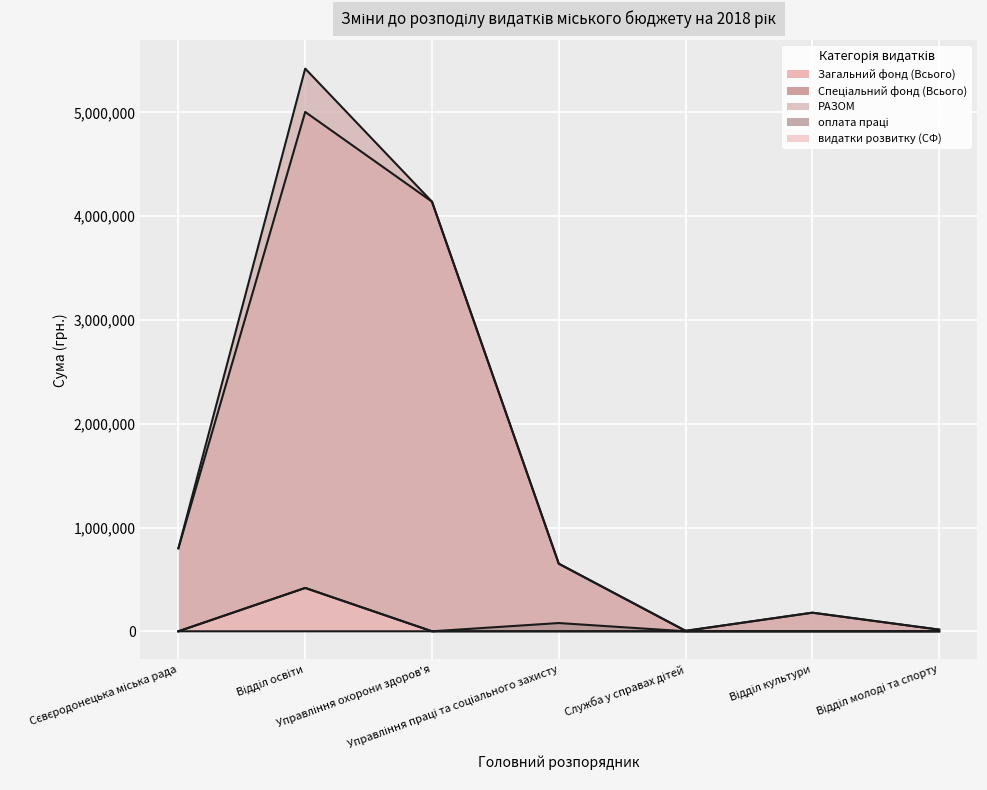

The value of оплата праці at Управління праці та соціального захисту is 79509. True or false?

True